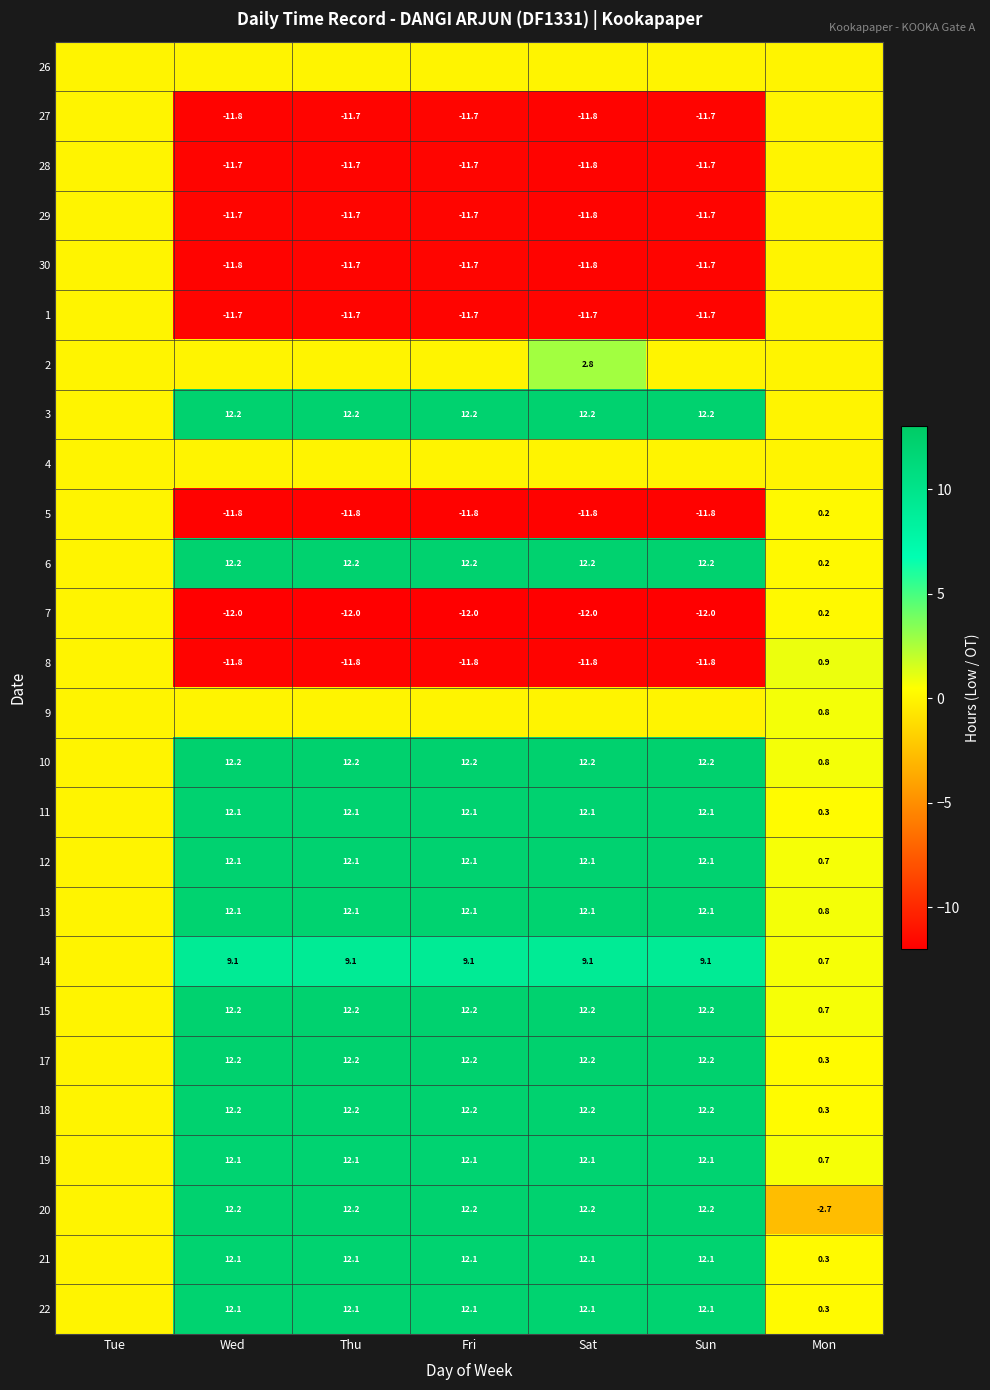

What is the sum of the 12 values at Mon and Thu?

12.8